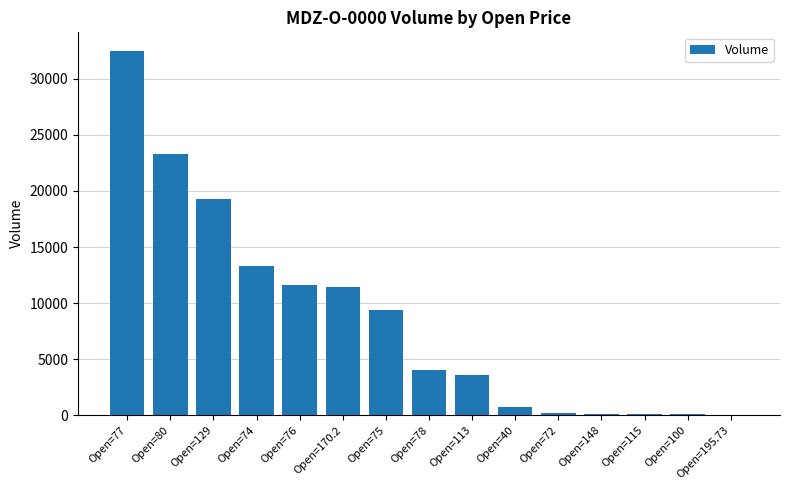

The value at Open=76 is 11589. True or false?

True